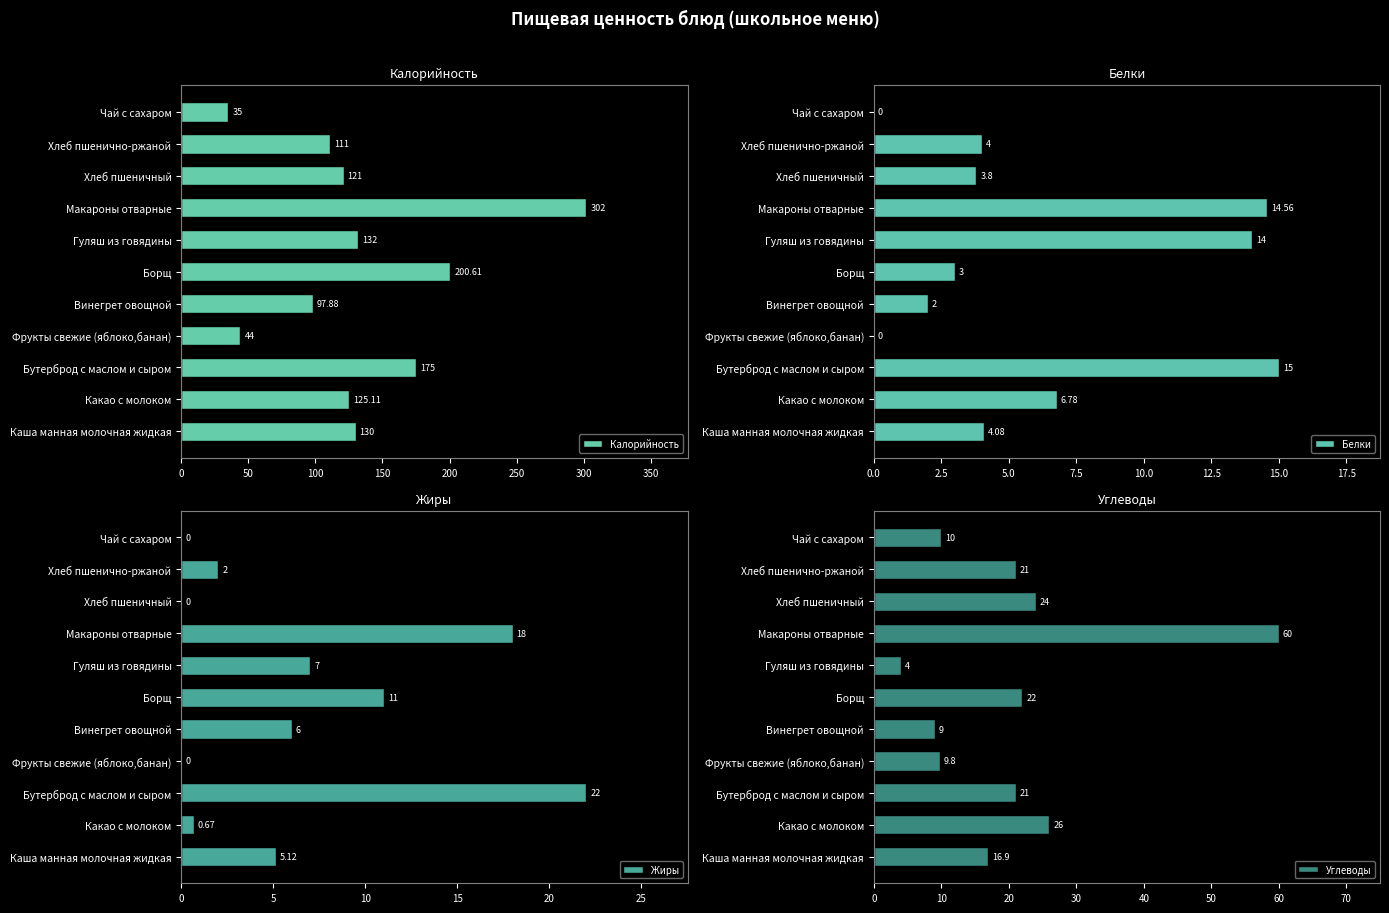

List the labels in order of Калорийность value, smallest first.

Чай с сахаром, Фрукты свежие (яблоко,банан), Винегрет овощной, Хлеб пшенично-ржаной, Хлеб пшеничный, Какао с молоком, Каша манная молочная жидкая, Гуляш из говядины, Бутерброд с маслом и сыром, Борщ, Макароны отварные